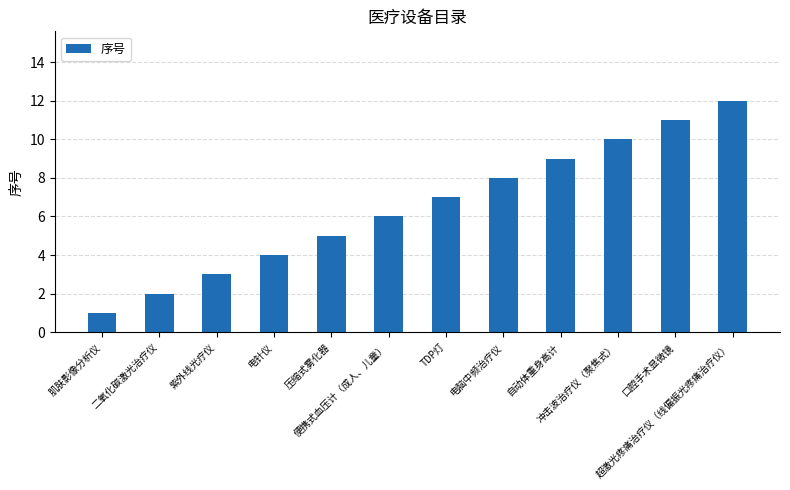

At which category does the chart reach its peak across all series?

超激光疼痛治疗仪（线偏振光疼痛治疗仪）